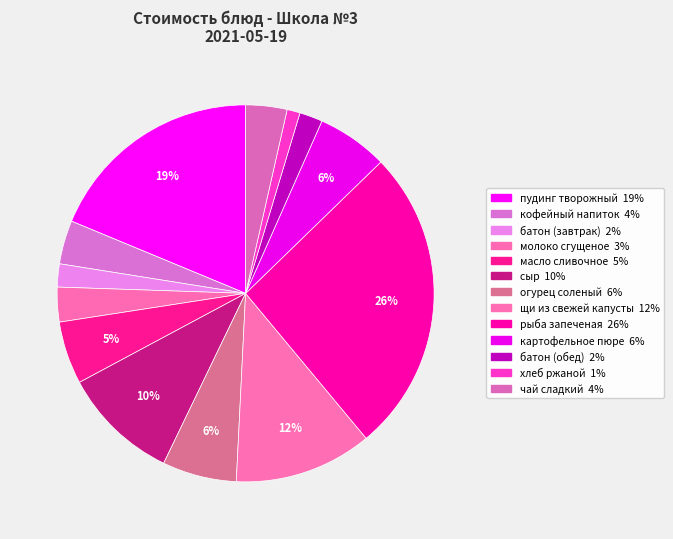

How many slices are in this pie chart?

13